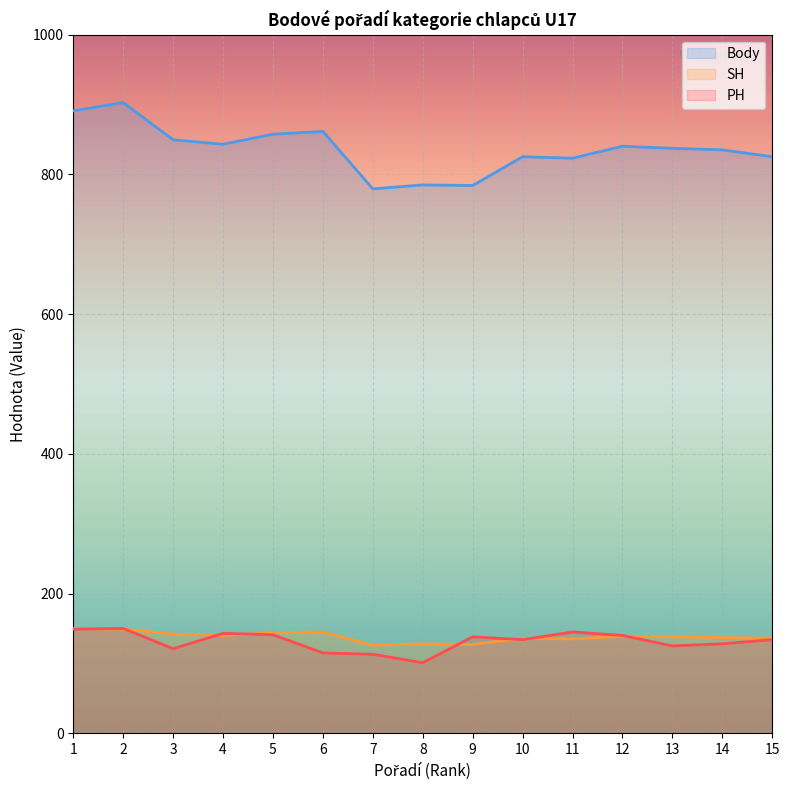

How many lines are shown in the chart?

3